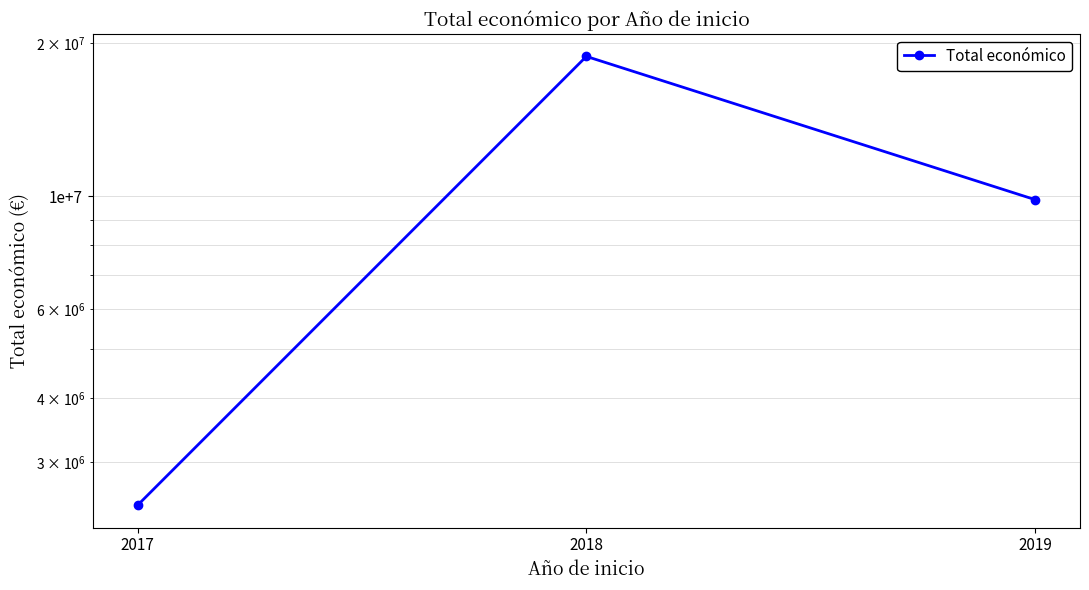

Which has a higher value, 2017 or 2018?

2018